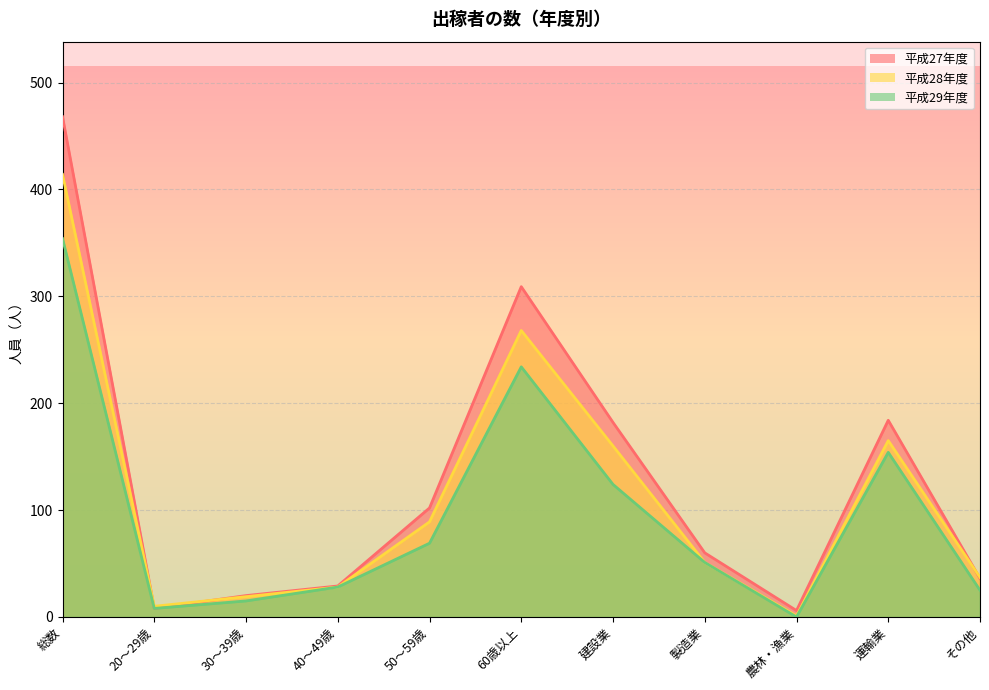

Reading left to right, list all the values displayed in this chart.

平成27年度: 総数=468	20～29歳=8	30～39歳=20	40～49歳=29	50～59歳=102	60歳以上=309	建設業=182	製造業=60	農林・漁業=6	運輸業=184	その他=36
平成28年度: 総数=414	20～29歳=10	30～39歳=19	40～49歳=28	50～59歳=89	60歳以上=268	建設業=160	製造業=51	農林・漁業=1	運輸業=165	その他=37
平成29年度: 総数=354	20～29歳=8	30～39歳=15	40～49歳=28	50～59歳=69	60歳以上=234	建設業=124	製造業=51	農林・漁業=0	運輸業=154	その他=25